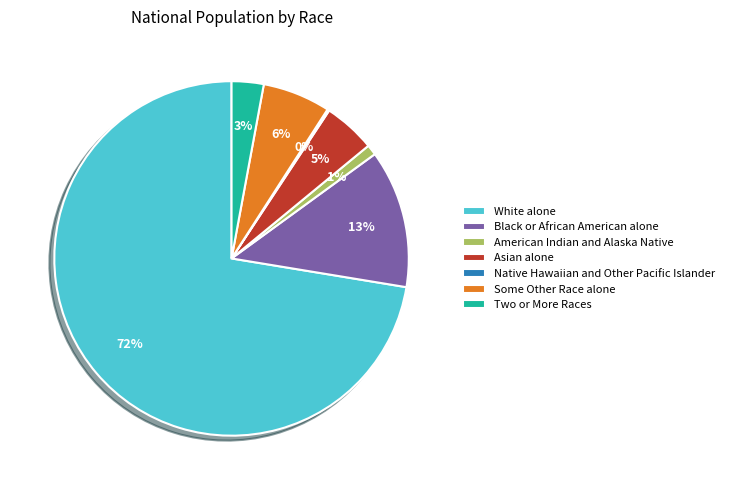

What percentage is the Black or African American alone slice, to the nearest percent?

13%